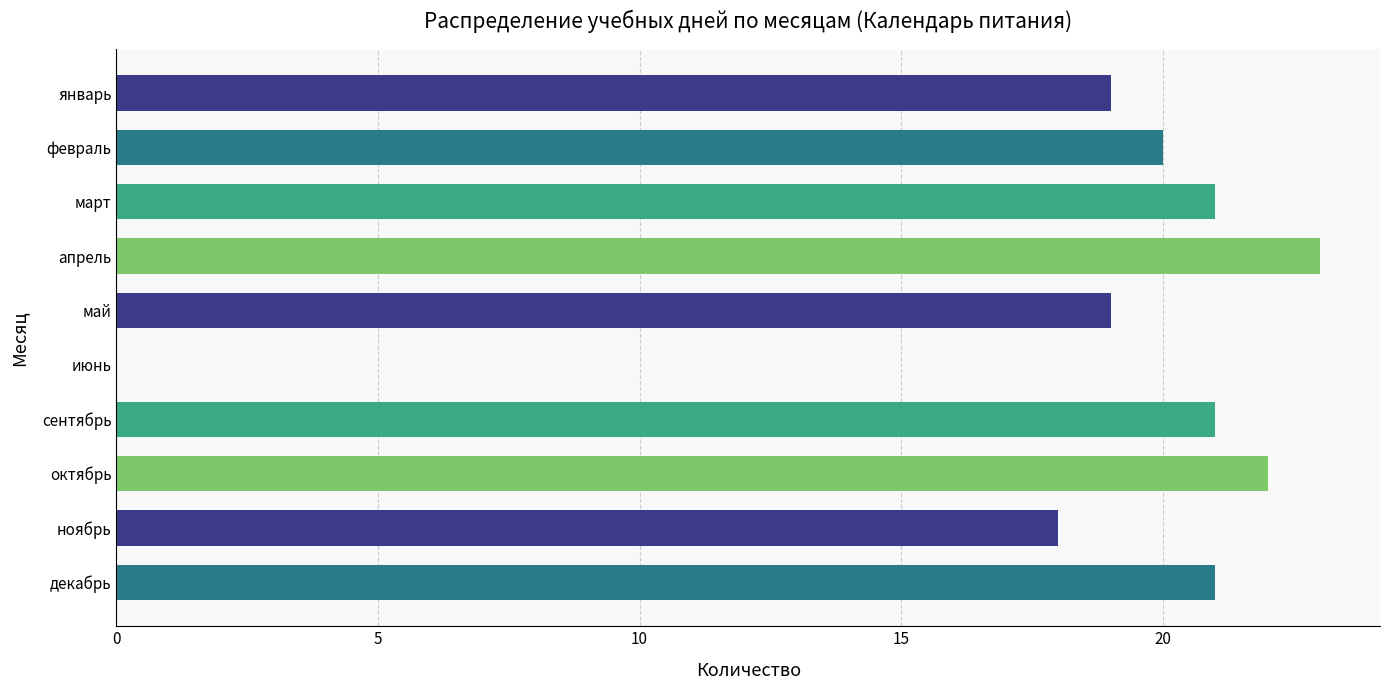

Between февраль and январь, which is larger?

февраль